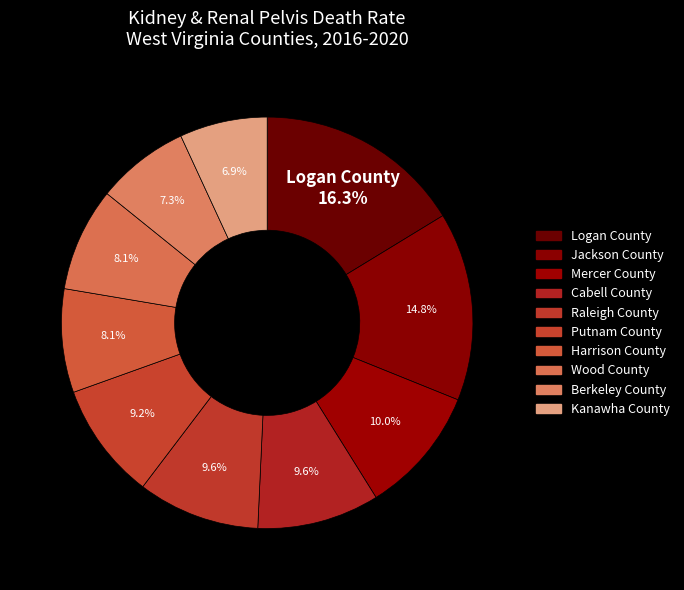

Count the number of slices in the pie.

10